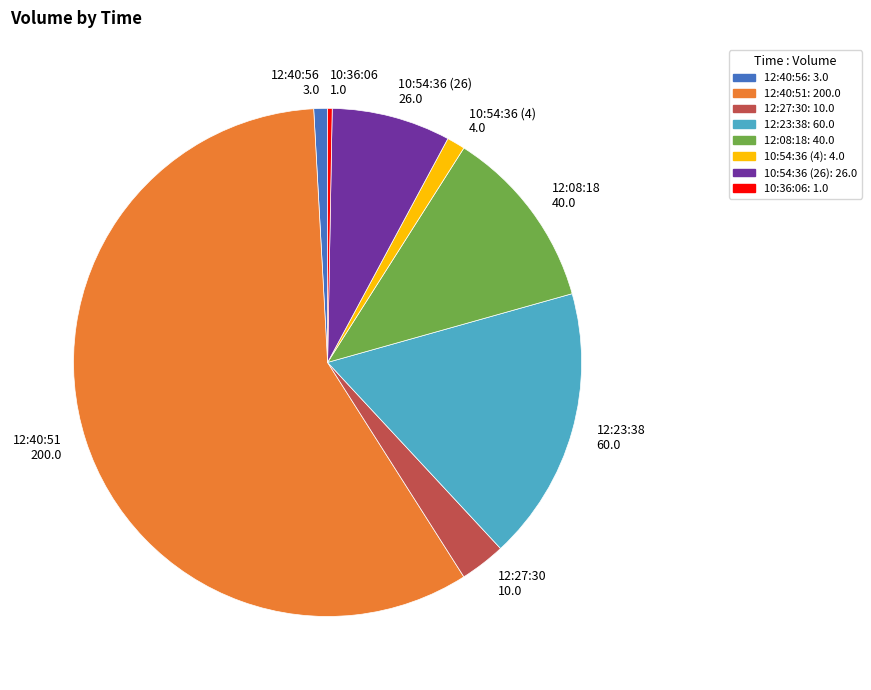

Is it true that 10:36:06 is 8% of the pie?

False